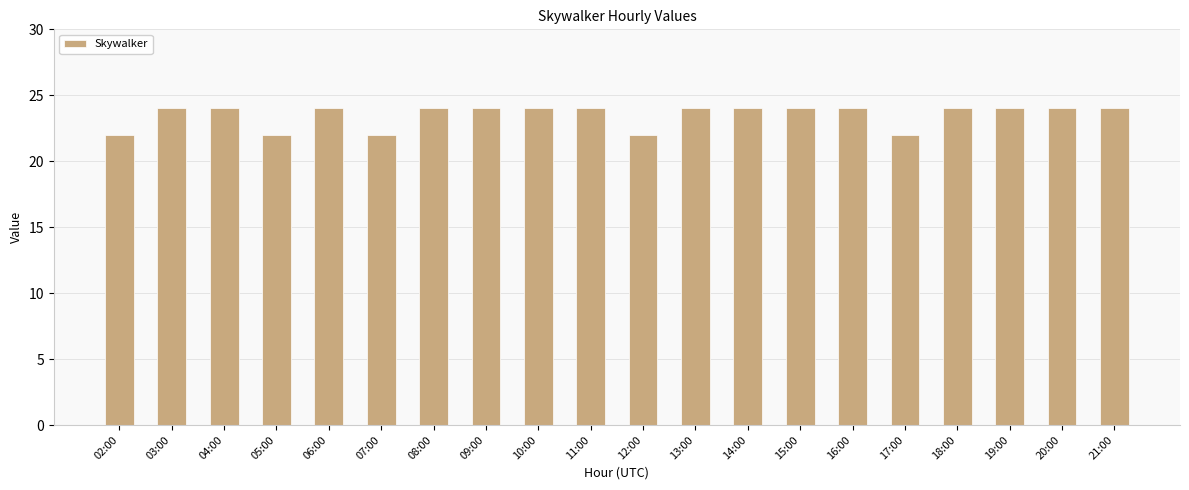

Reading left to right, extract all data points from this chart.

22	24	24	22	24	22	24	24	24	24	22	24	24	24	24	22	24	24	24	24